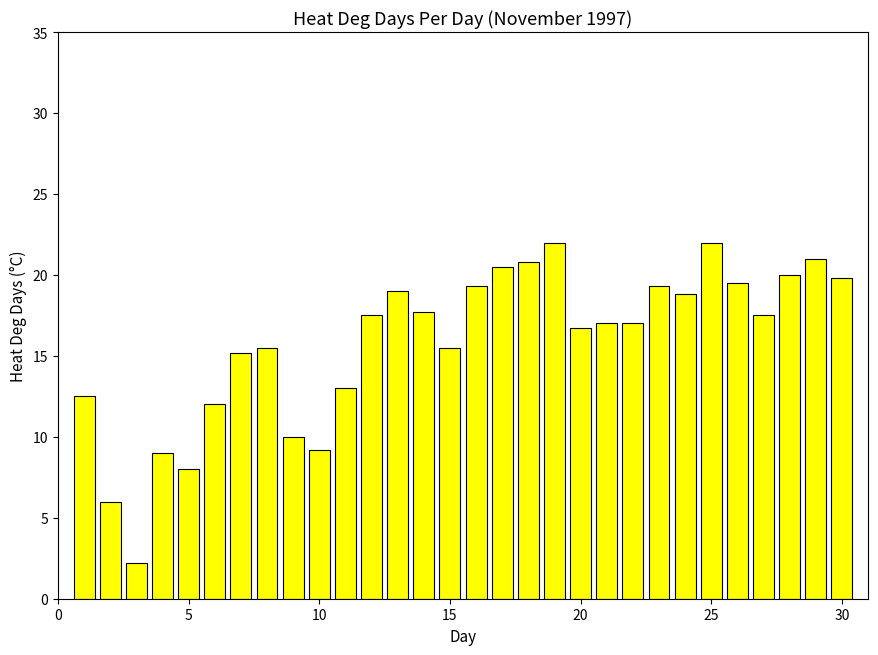

What is the greatest value displayed?

22.0